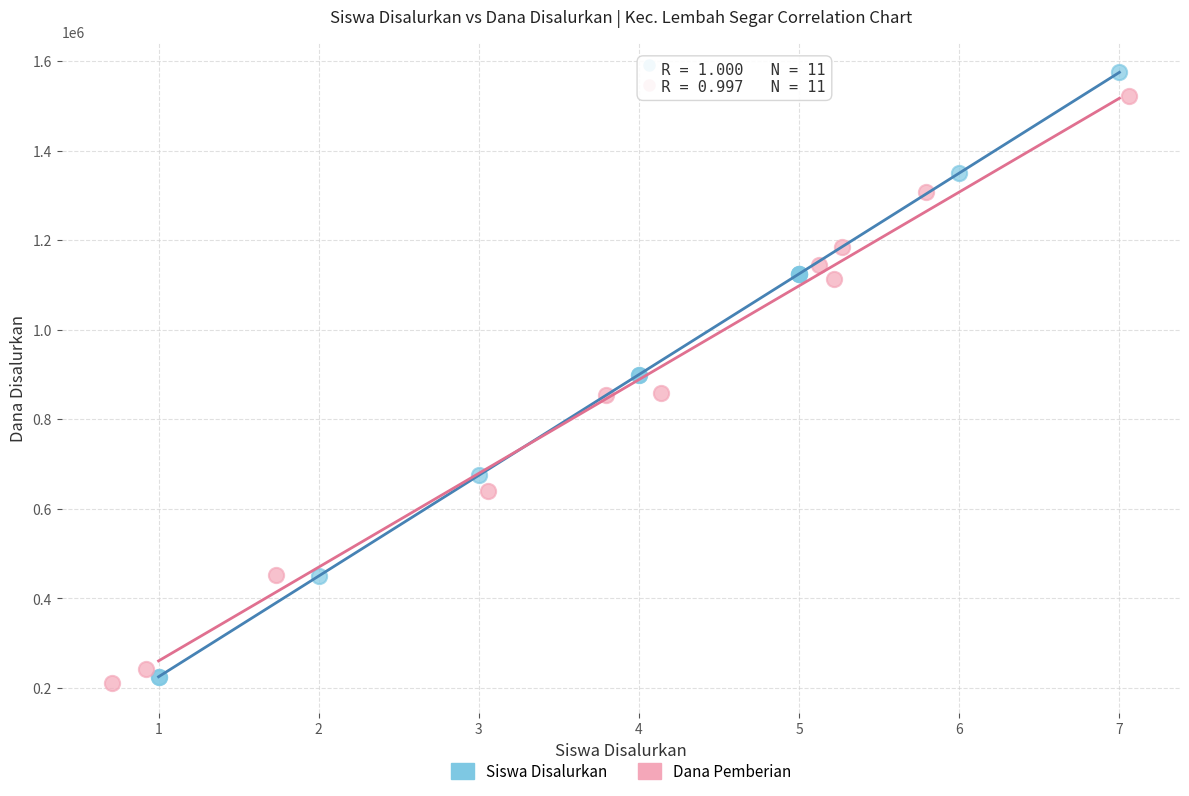

What are all the series names shown in the legend?

Siswa Disalurkan, Dana Pemberian